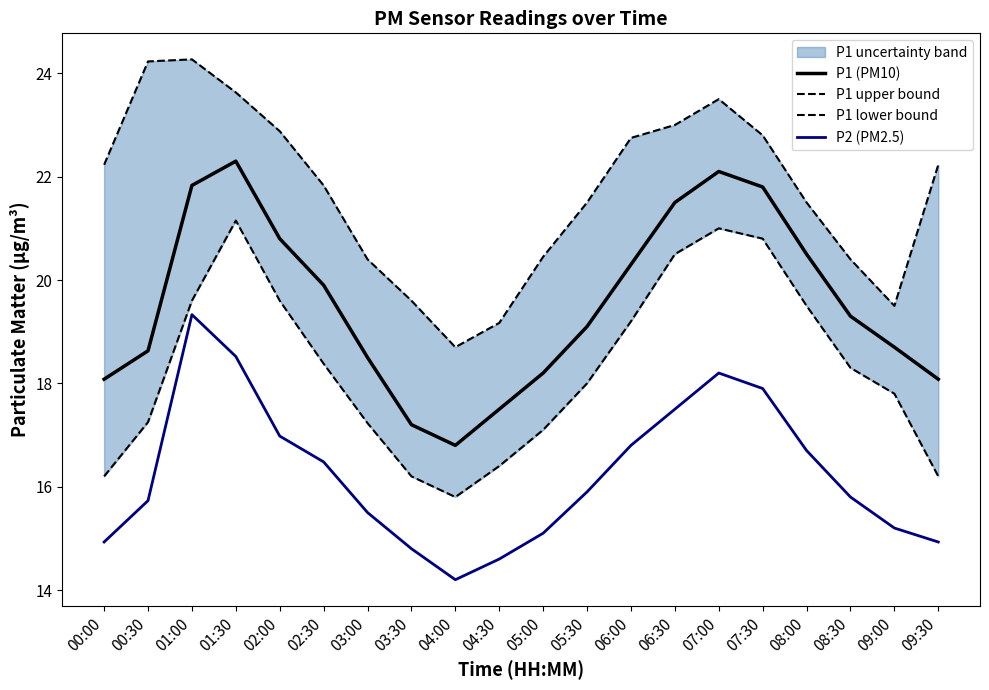

What is the total value across all series at 06:00?

79.0